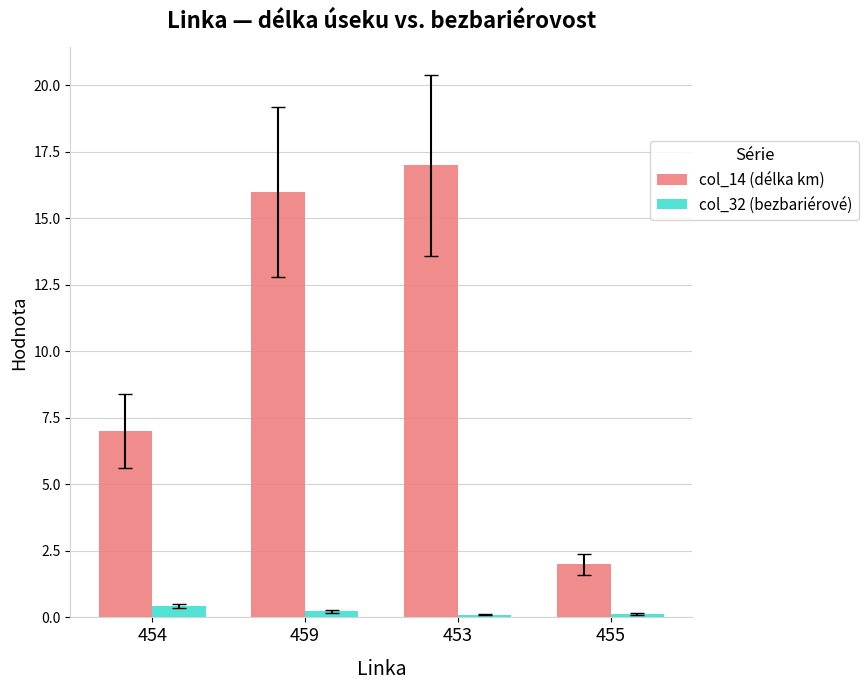

What is the label of the 2nd bar from the right?

453